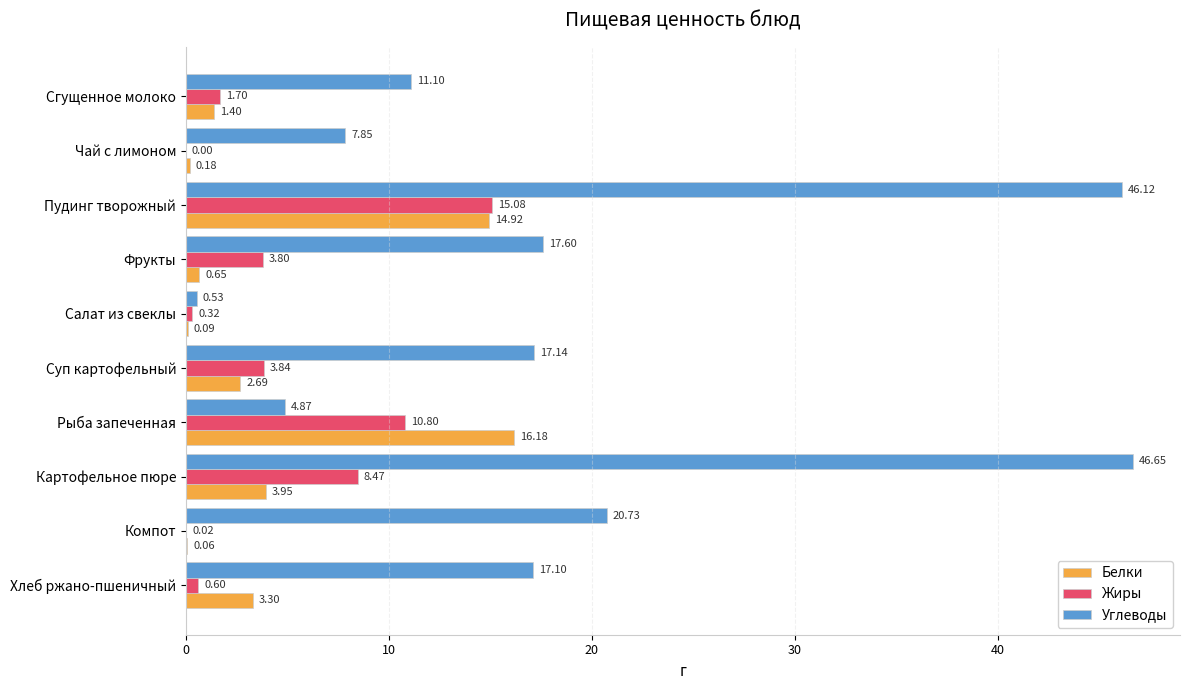

What is the sum of all Углеводы values?

189.7